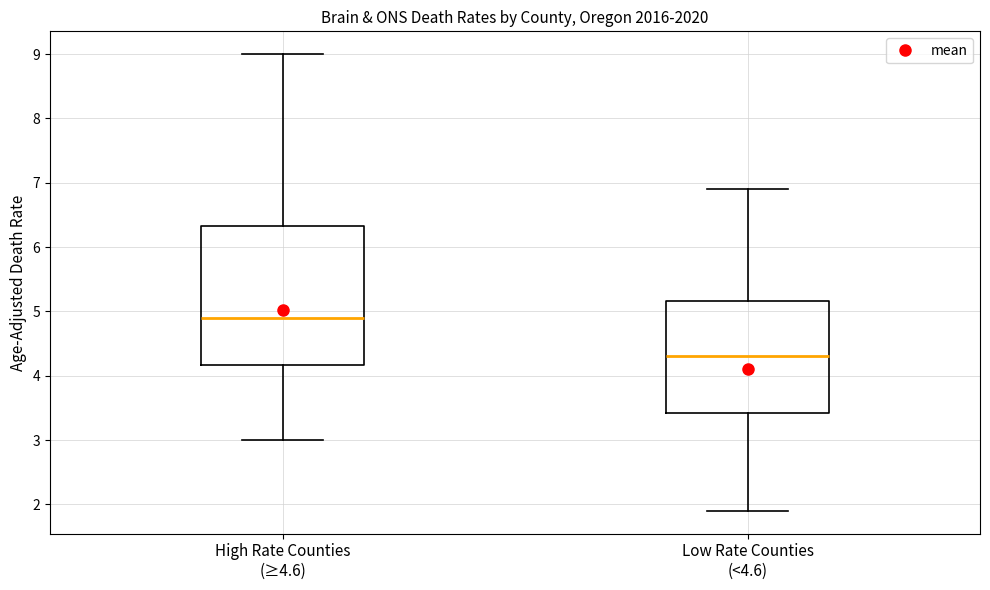

Reading left to right, read every box against the y-axis: the position of its median line, the range the box covers, and the ends of its whiskers. The values are not printed on the chart, so give them approximately, as read against the axis.

High Rate Counties (≥4.6): median 4.9, box 4.2 to 6.3, whiskers 3.0 to 9.0
Low Rate Counties (<4.6): median 4.3, box 3.4 to 5.2, whiskers 1.9 to 6.9